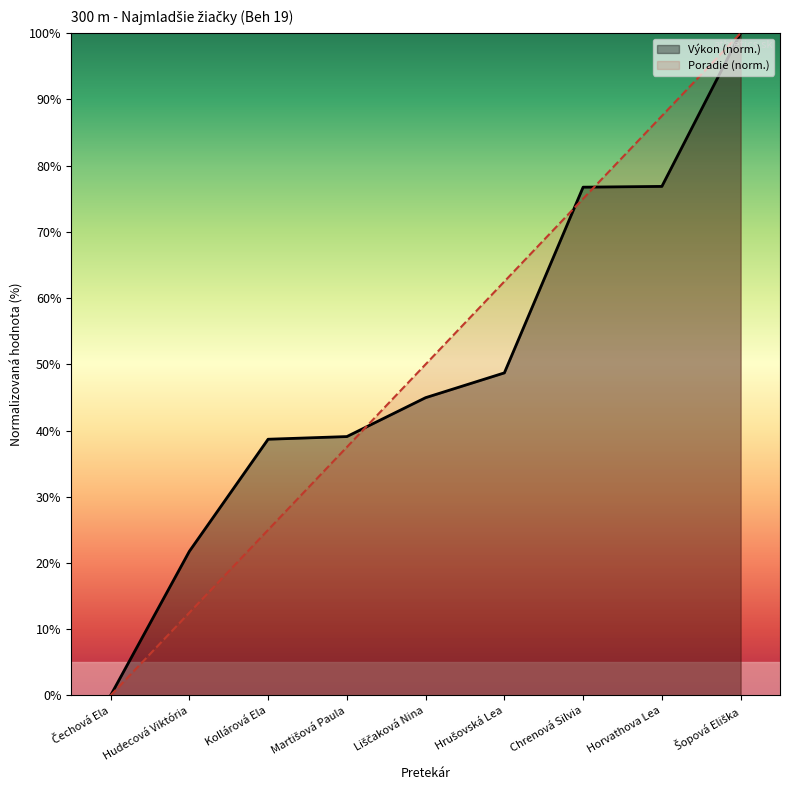

Between Čechová Ela and Hrušovská Lea, which series saw the biggest shift?

Poradie